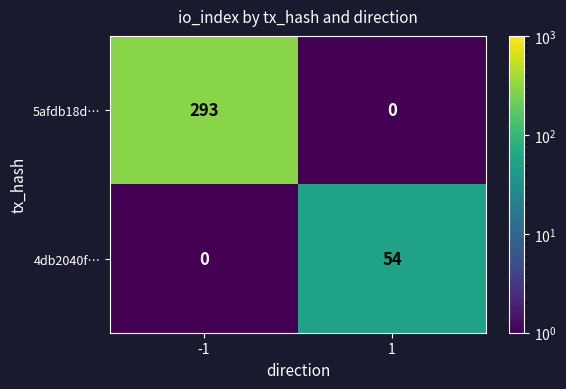

Which series has the largest range (max minus min)?

5afdb18d…